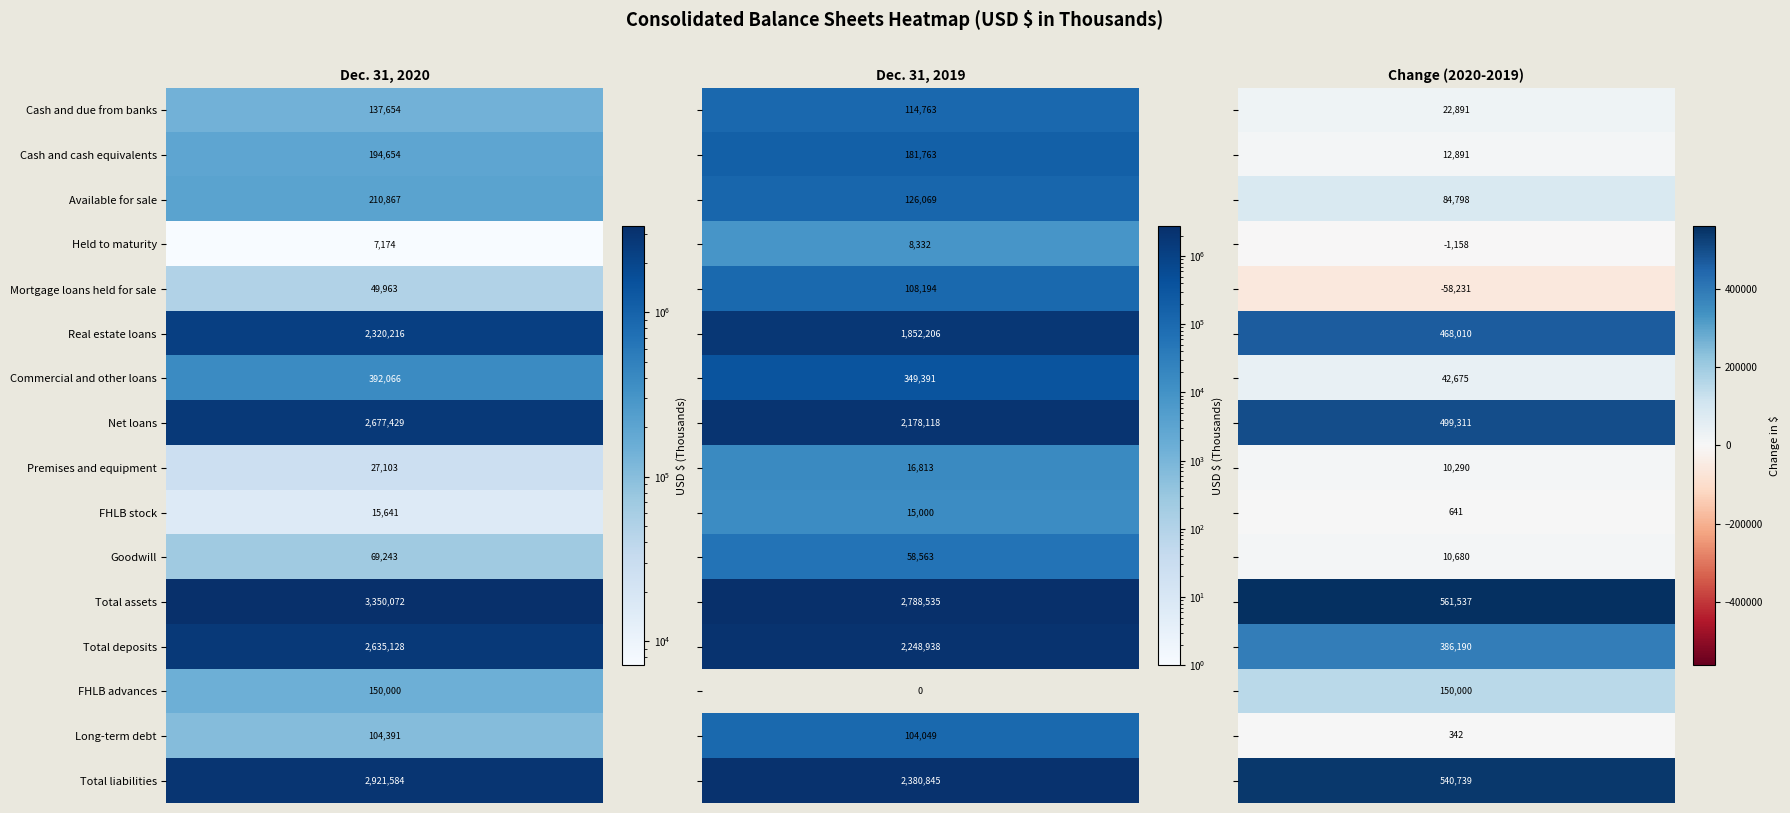

Which series has the largest total across all categories?

Total assets